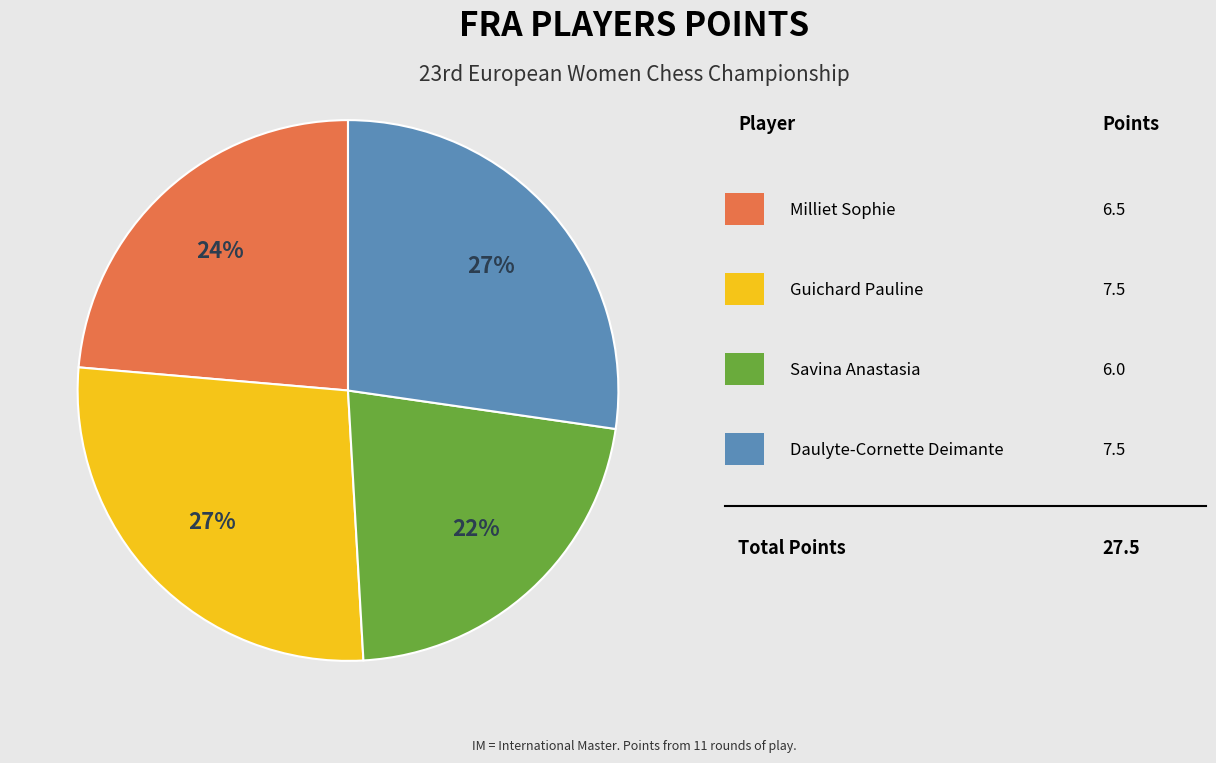

Is there any slice that represents more than half of the pie?

No